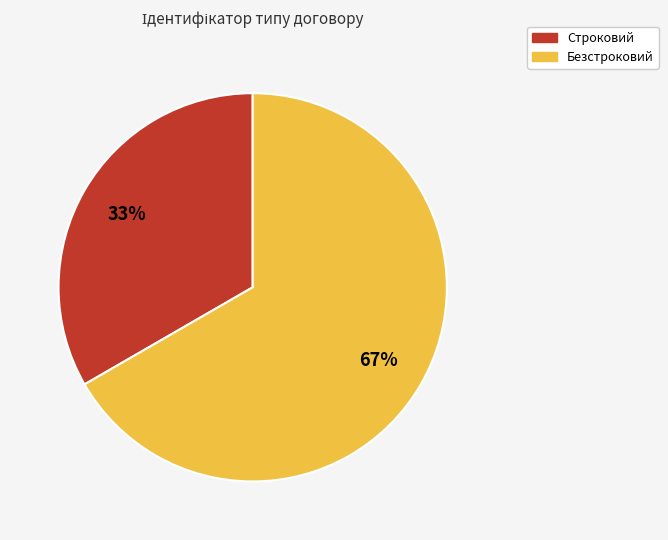

The Безстроковий slice represents 79% of the pie. True or false?

False